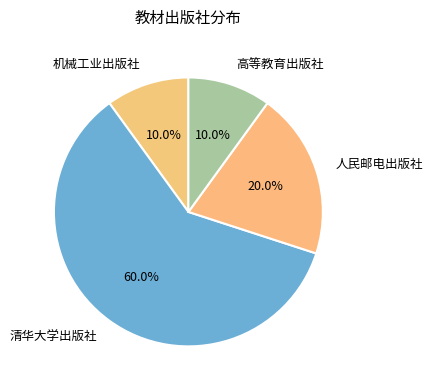

To the nearest percent, what is the average slice percentage?

25%